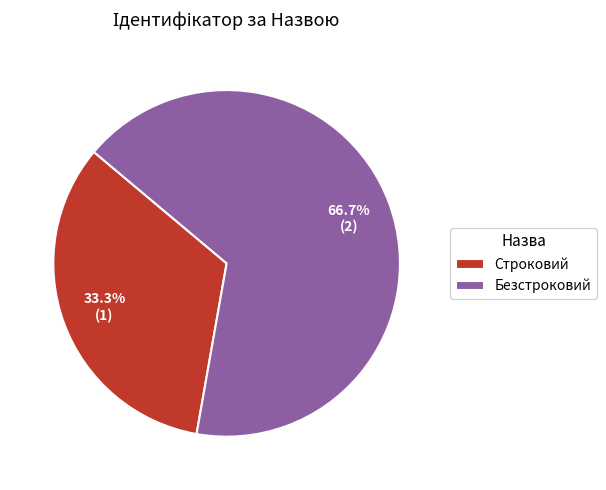

Which slice is the largest?

Безстроковий